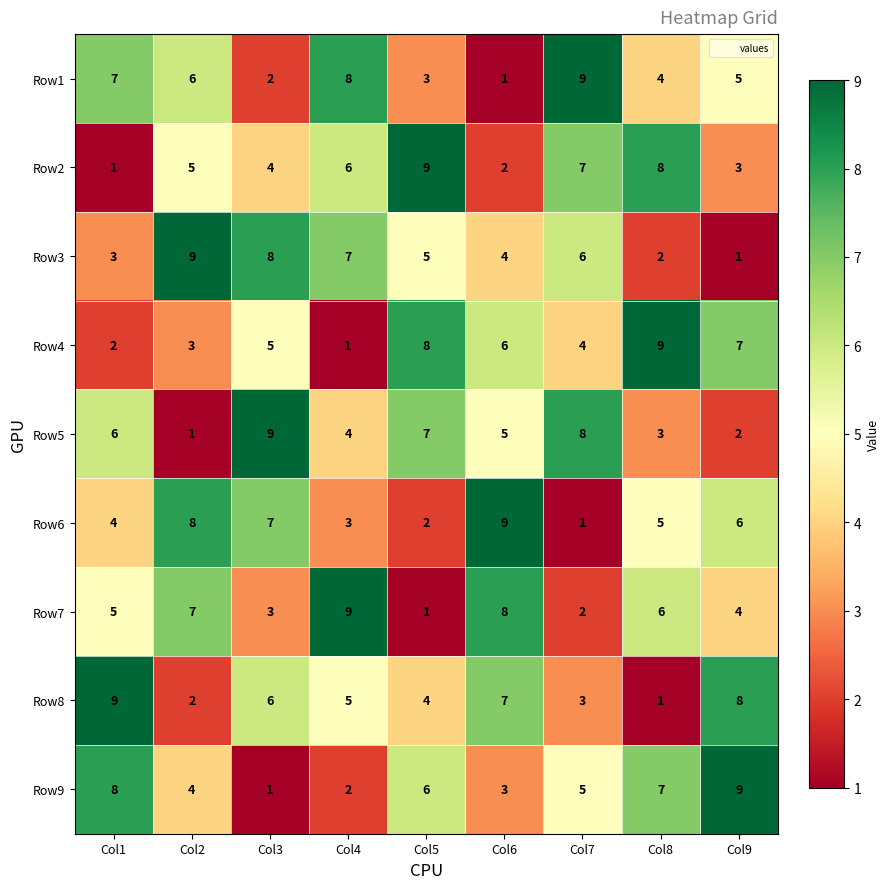

What is the total value across all series at Col2?

45